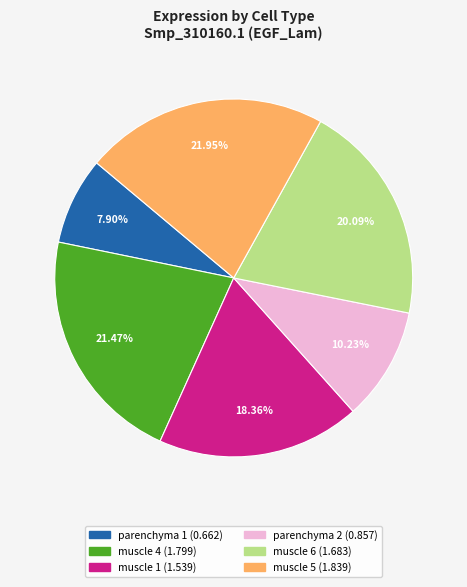

To the nearest percent, what is the difference between the largest and smallest slice percentages?

14%